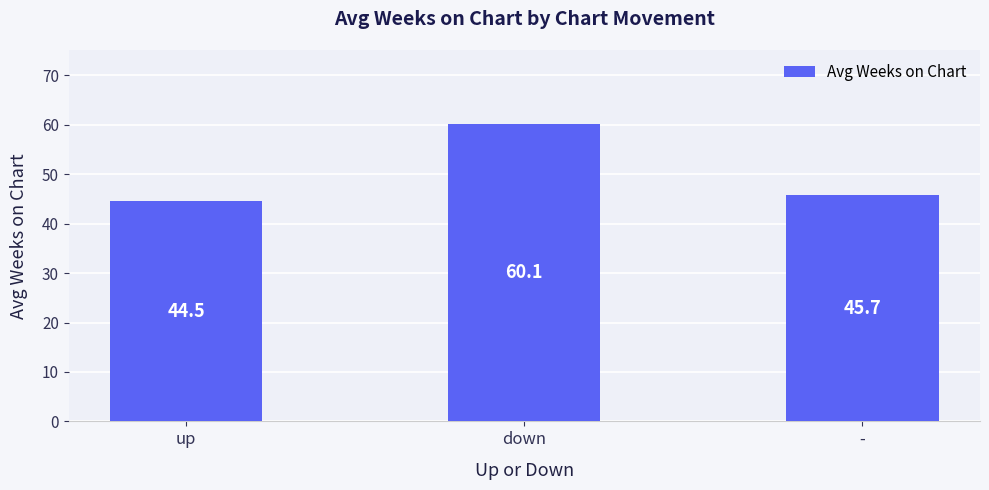

Between - and up, which is larger?

-